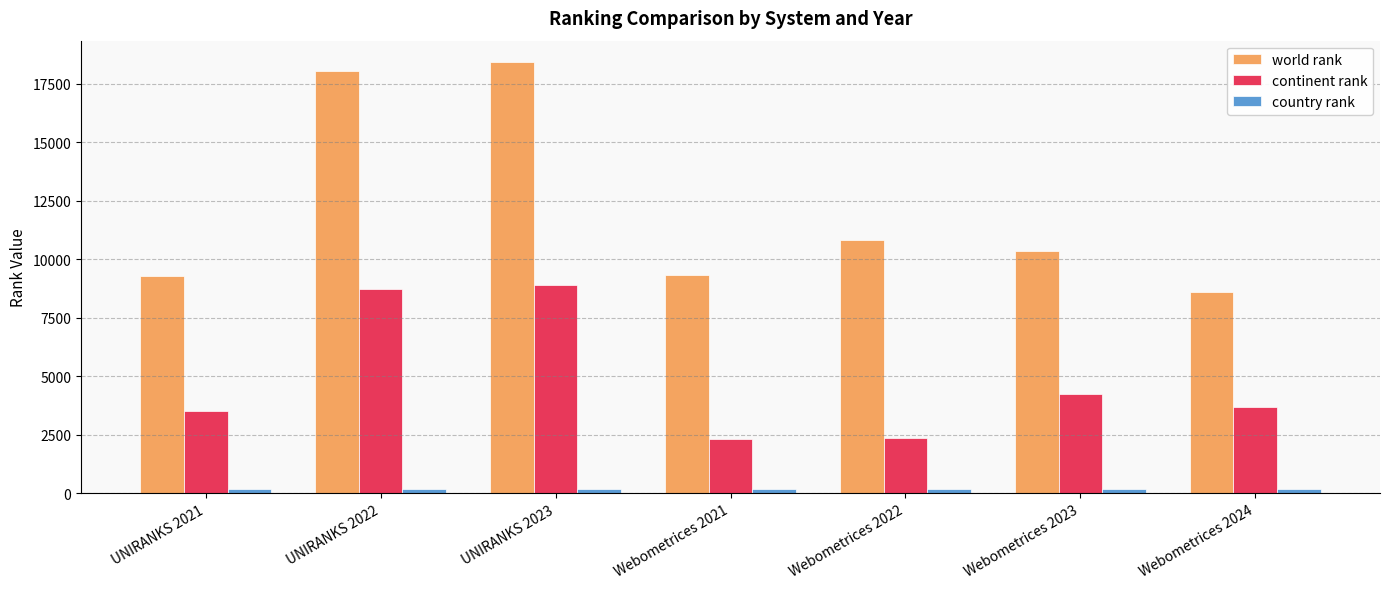

The value of world rank at UNIRANKS 2022 is 10341. True or false?

False